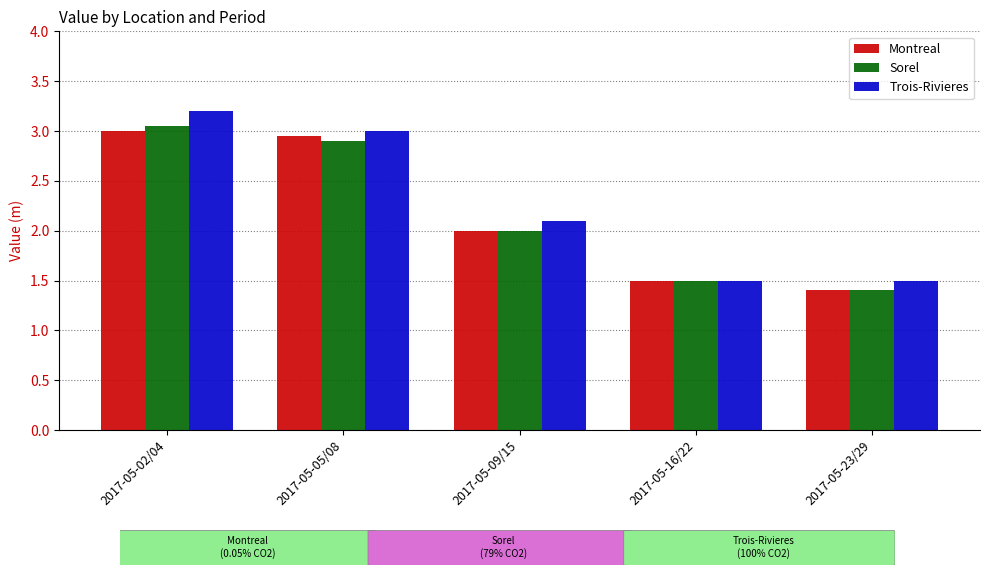

Rank the series by their maximum value, from highest to lowest.

Trois-Rivieres, Sorel, Montreal